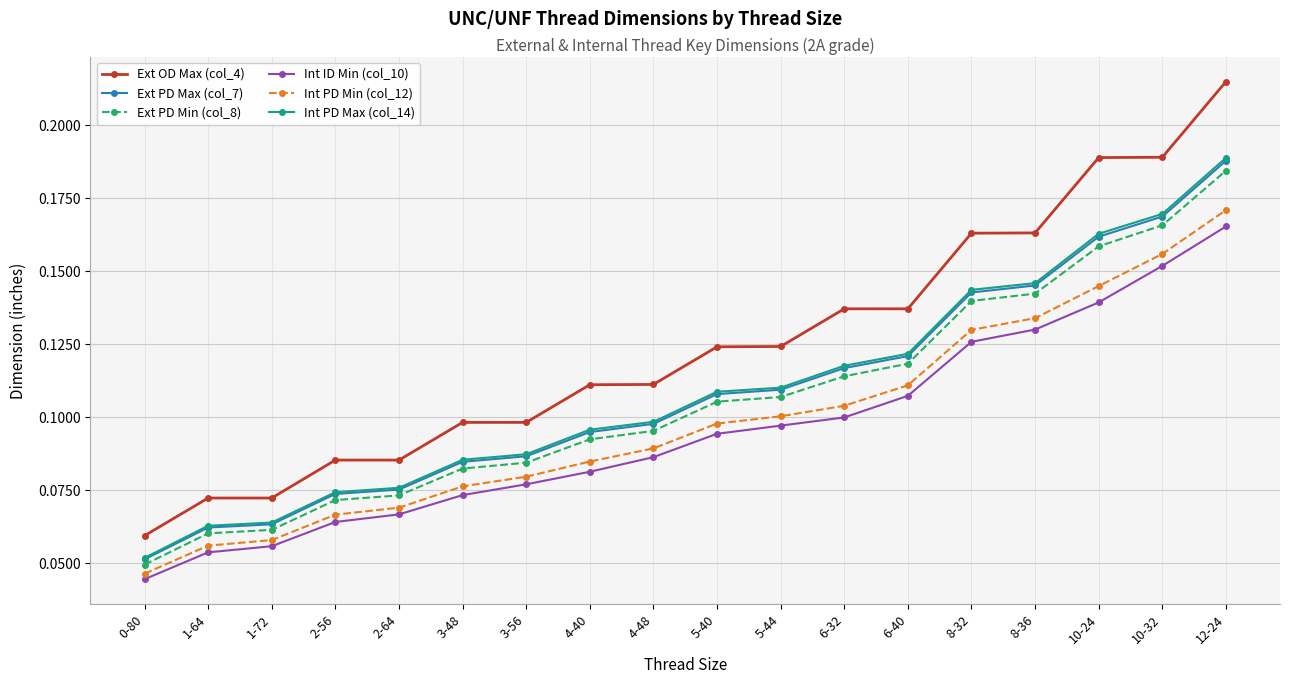

True or false: Int ID Min (col_10) has a value of 0.1 at 3-48.

True